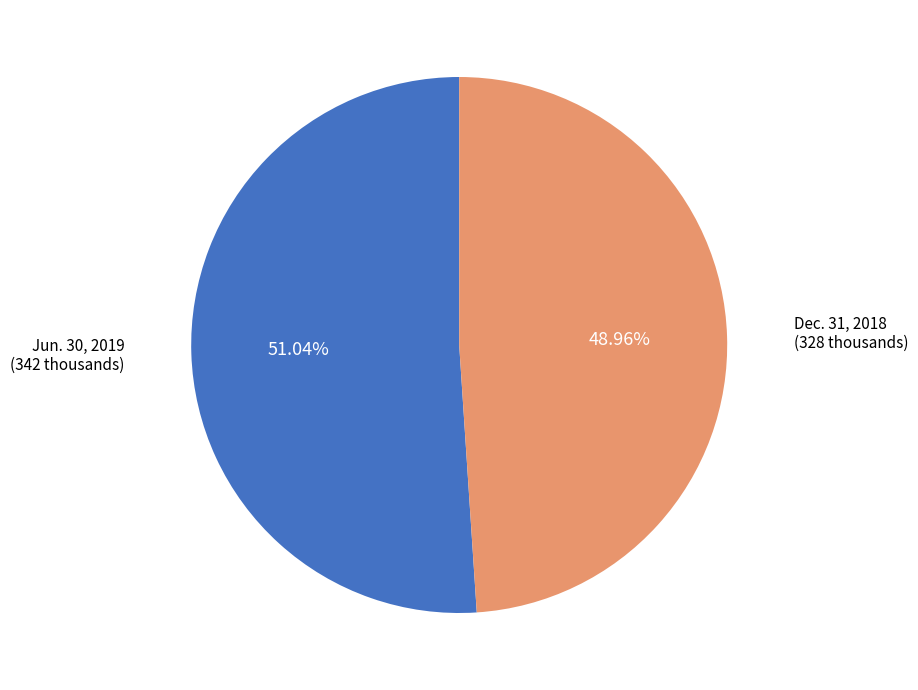

Rank the categories by value from lowest to highest.

Dec. 31, 2018, Jun. 30, 2019